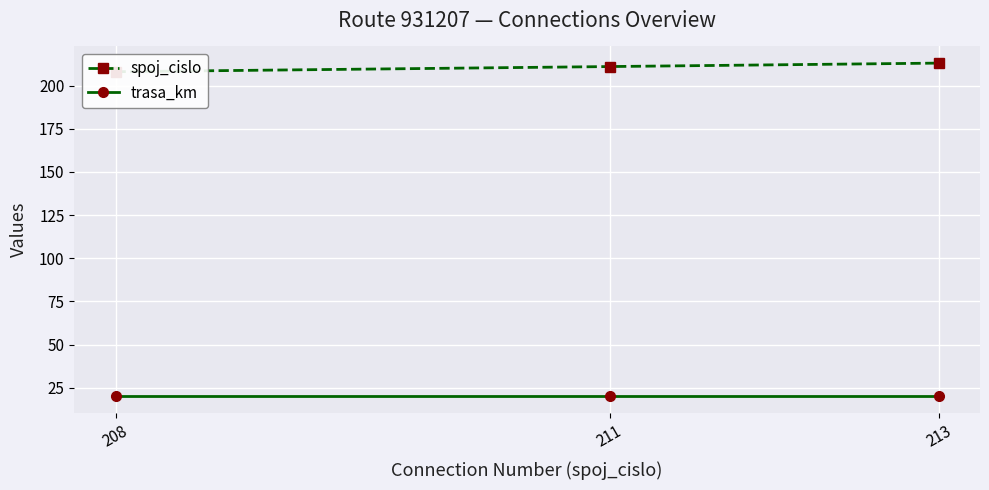

What is the value of the trasa_km point at the 1st from the left?

20